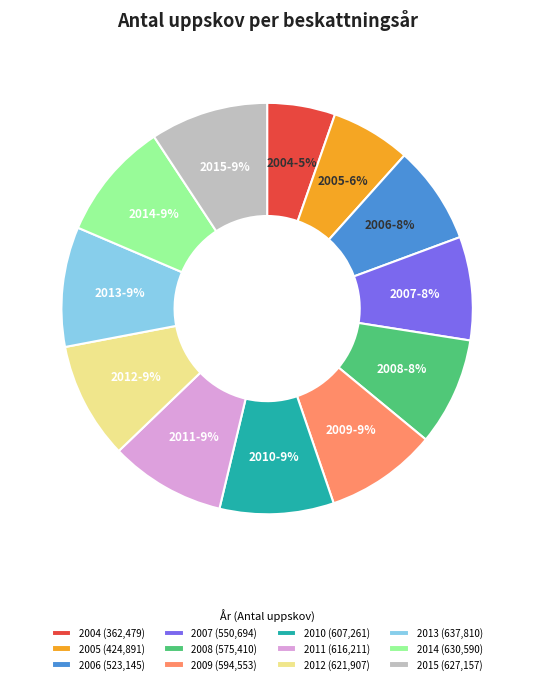

To the nearest percent, what is the combined percentage of 2005 and 2009?

15%